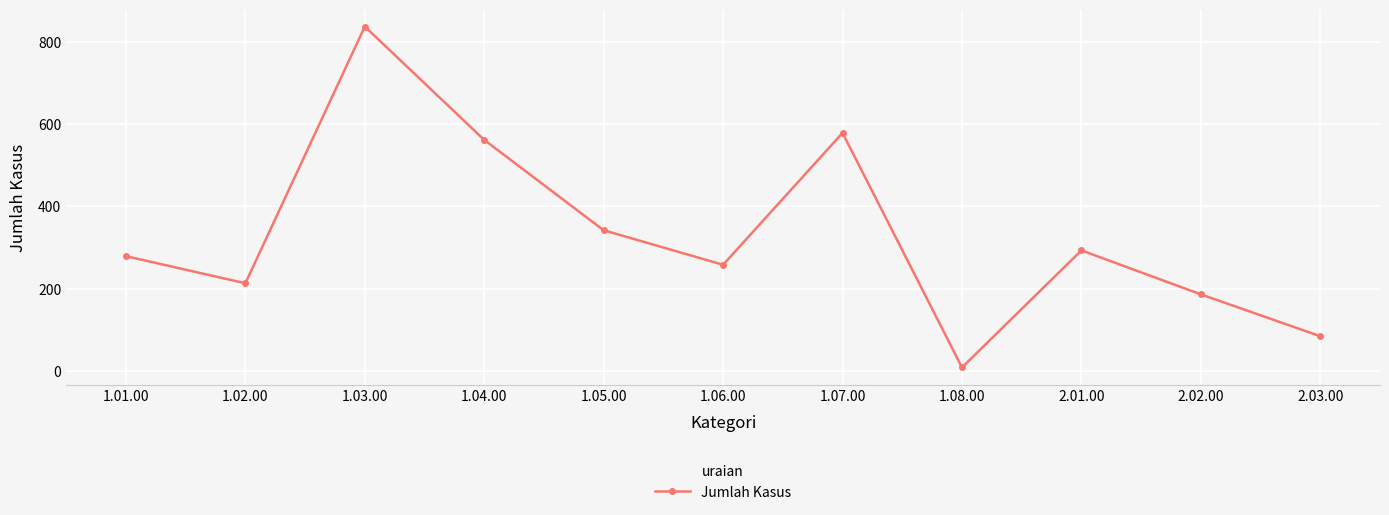

Reading left to right, what are all the values shown in this chart?

1.01.00=279	1.02.00=213	1.03.00=838	1.04.00=562	1.05.00=342	1.06.00=258	1.07.00=579	1.08.00=8	2.01.00=293	2.02.00=186	2.03.00=84